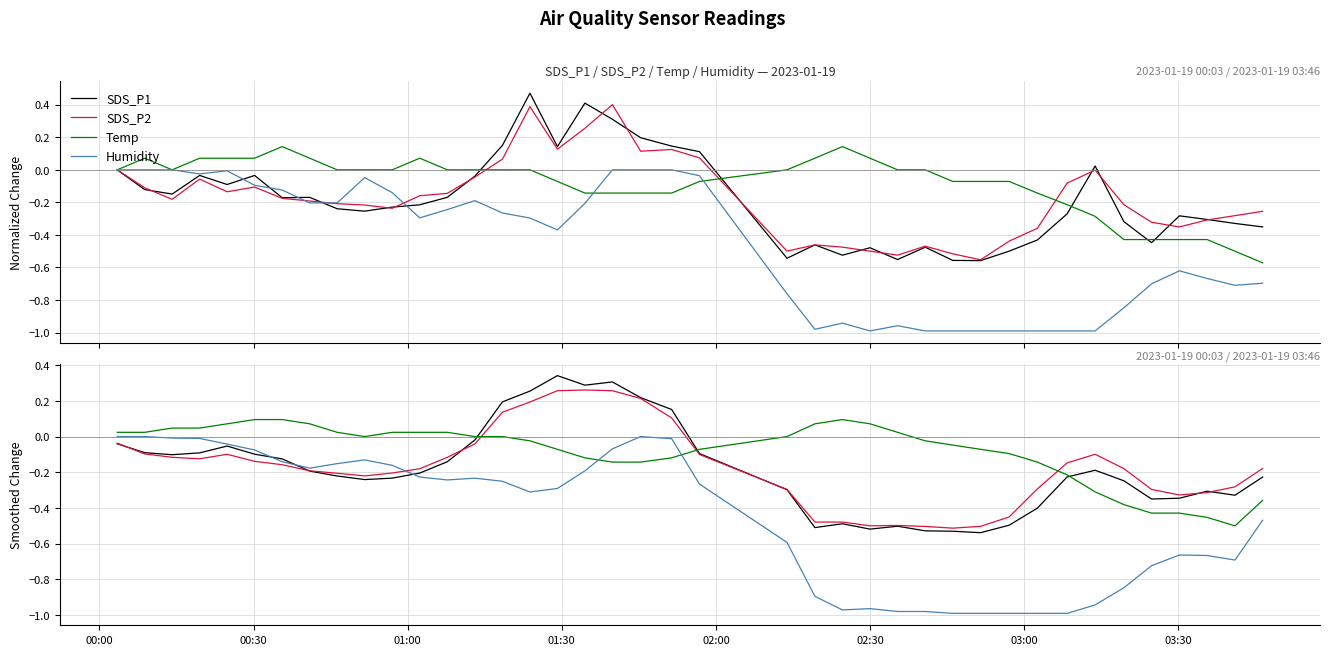

What is the minimum value shown in the chart?

-1.0